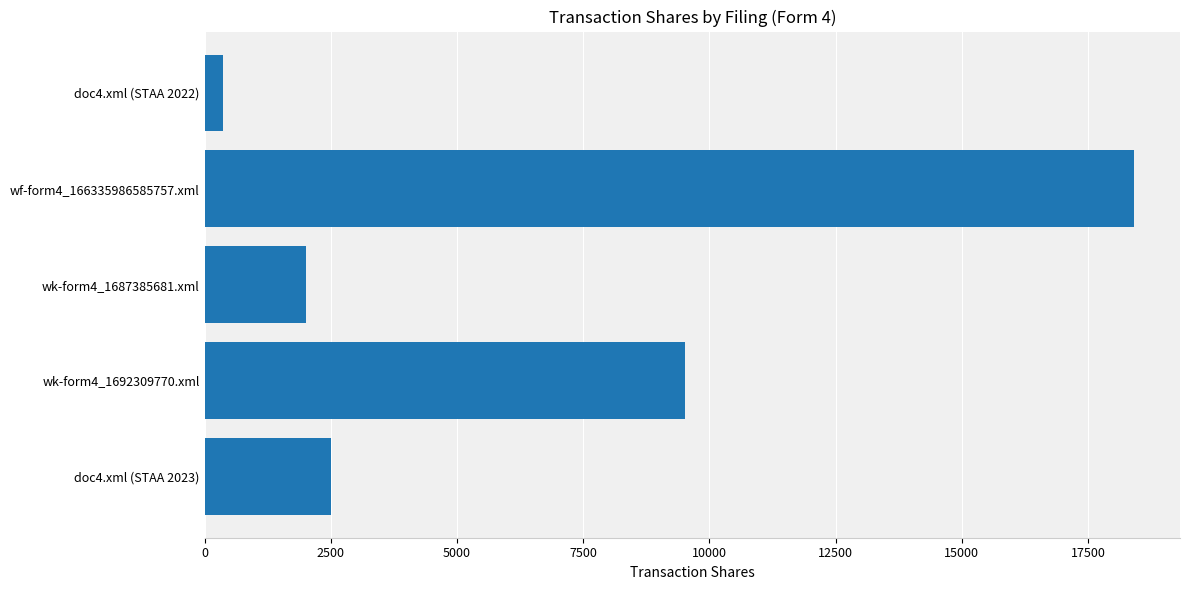

What is the minimum value shown in the chart?

355